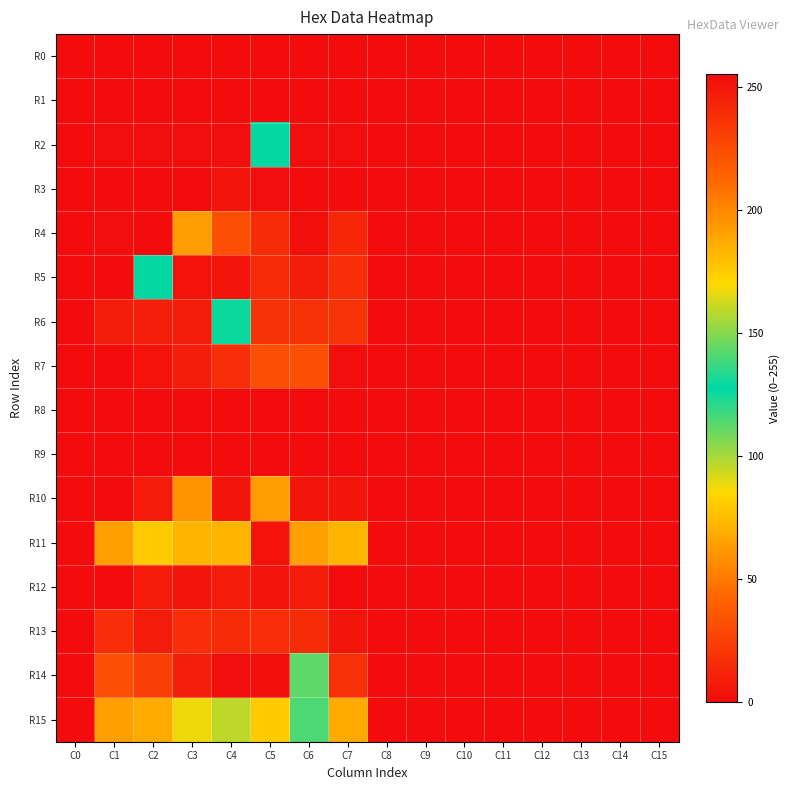

Reading left to right, transcribe all the data shown in this chart.

R0: C0=0	C1=0	C2=0	C3=0	C4=0	C5=0	C6=0	C7=0	C8=0	C9=0	C10=0	C11=0	C12=0	C13=0	C14=0	C15=0
R1: C0=0	C1=0	C2=0	C3=0	C4=0	C5=0	C6=0	C7=0	C8=0	C9=0	C10=0	C11=0	C12=0	C13=0	C14=0	C15=0
R2: C0=0	C1=1	C2=1	C3=1	C4=1	C5=127	C6=1	C7=1	C8=0	C9=0	C10=0	C11=0	C12=0	C13=0	C14=0	C15=0
R3: C0=0	C1=0	C2=0	C3=0	C4=4	C5=254	C6=0	C7=0	C8=0	C9=0	C10=0	C11=0	C12=0	C13=0	C14=0	C15=0
R4: C0=0	C1=1	C2=0	C3=63	C4=32	C5=15	C6=2	C7=13	C8=0	C9=0	C10=0	C11=0	C12=0	C13=0	C14=0	C15=0
R5: C0=0	C1=0	C2=128	C3=252	C4=4	C5=240	C6=8	C7=16	C8=0	C9=0	C10=0	C11=0	C12=0	C13=0	C14=0	C15=0
R6: C0=0	C1=8	C2=9	C3=8	C4=126	C5=18	C6=18	C7=19	C8=0	C9=0	C10=0	C11=0	C12=0	C13=0	C14=0	C15=0
R7: C0=0	C1=0	C2=252	C3=8	C4=16	C5=32	C6=32	C7=254	C8=0	C9=0	C10=0	C11=0	C12=0	C13=0	C14=0	C15=0
R8: C0=0	C1=0	C2=0	C3=0	C4=0	C5=0	C6=0	C7=0	C8=0	C9=0	C10=0	C11=0	C12=0	C13=0	C14=0	C15=0
R9: C0=0	C1=0	C2=0	C3=0	C4=0	C5=0	C6=0	C7=0	C8=0	C9=0	C10=0	C11=0	C12=0	C13=0	C14=0	C15=0
R10: C0=0	C1=0	C2=7	C3=60	C4=4	C5=63	C6=4	C7=4	C8=0	C9=0	C10=0	C11=0	C12=0	C13=0	C14=0	C15=0
R11: C0=0	C1=64	C2=80	C3=72	C4=72	C5=252	C6=64	C7=72	C8=0	C9=0	C10=0	C11=0	C12=0	C13=0	C14=0	C15=0
R12: C0=0	C1=0	C2=7	C3=4	C4=7	C5=4	C6=7	C7=0	C8=0	C9=0	C10=0	C11=0	C12=0	C13=0	C14=0	C15=0
R13: C0=0	C1=16	C2=248	C3=16	C4=240	C5=16	C6=240	C7=4	C8=0	C9=0	C10=0	C11=0	C12=0	C13=0	C14=0	C15=0
R14: C0=0	C1=32	C2=24	C3=9	C4=1	C5=2	C6=112	C7=17	C8=0	C9=0	C10=0	C11=0	C12=0	C13=0	C14=0	C15=0
R15: C0=0	C1=64	C2=68	C3=88	C4=96	C5=80	C6=140	C7=68	C8=0	C9=0	C10=0	C11=0	C12=0	C13=0	C14=0	C15=0